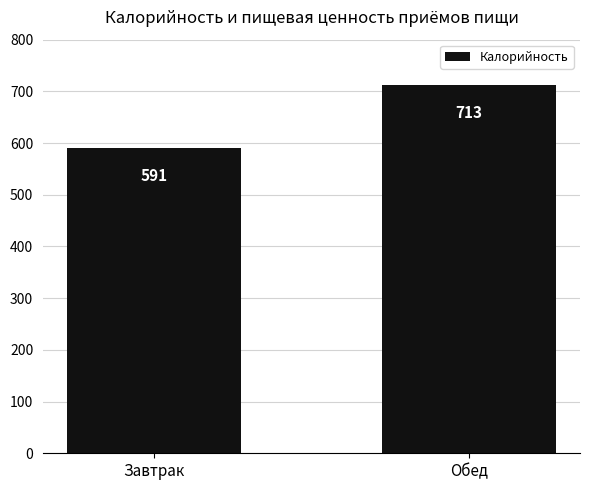

What is the value of the 2nd bar from the left?

713